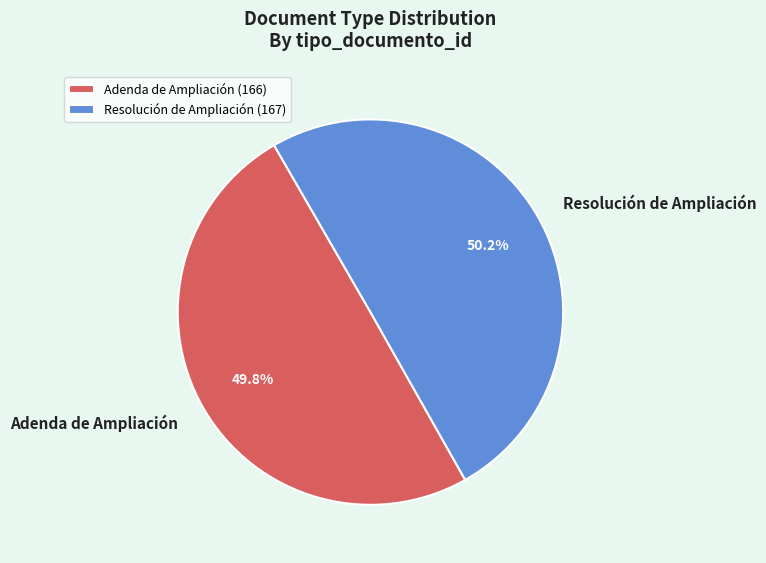

How much of the chart is everything except Resolución de Ampliación?

49.8%